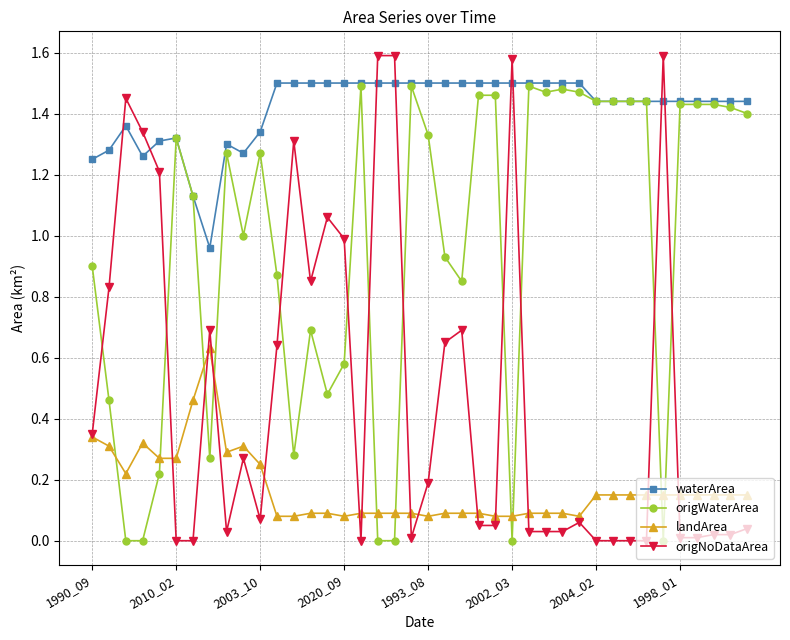

Which series has the widest spread of values?

origNoDataArea